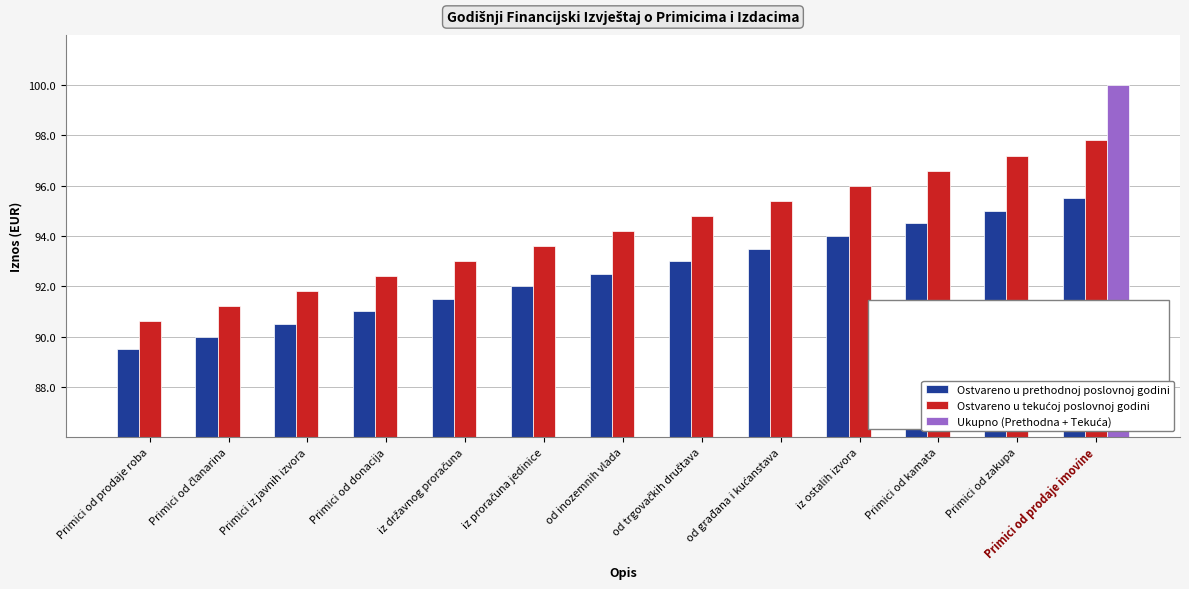

The value of Ostvareno u prethodnoj poslovnoj godini at od inozemnih vlada is 132.0. True or false?

False